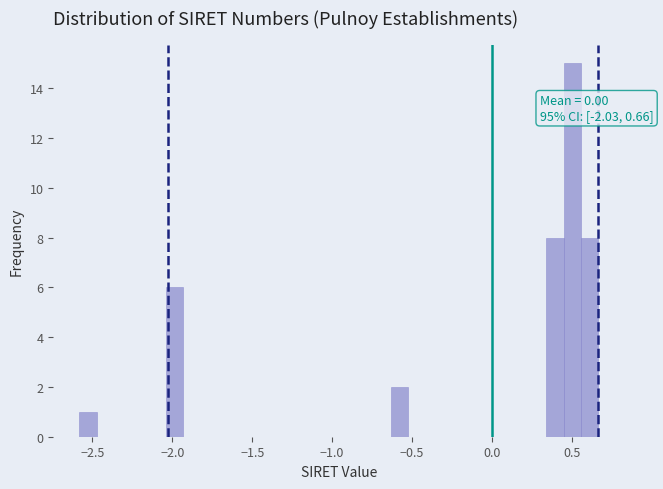

Read against the x-axis, roughly where is the centre of the tallest bar?

0.50